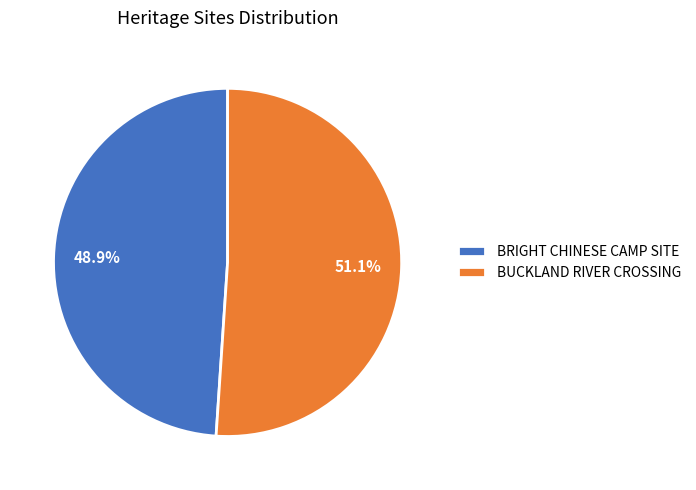

Do BRIGHT CHINESE CAMP SITE and BUCKLAND RIVER CROSSING together represent more than half of the pie?

Yes